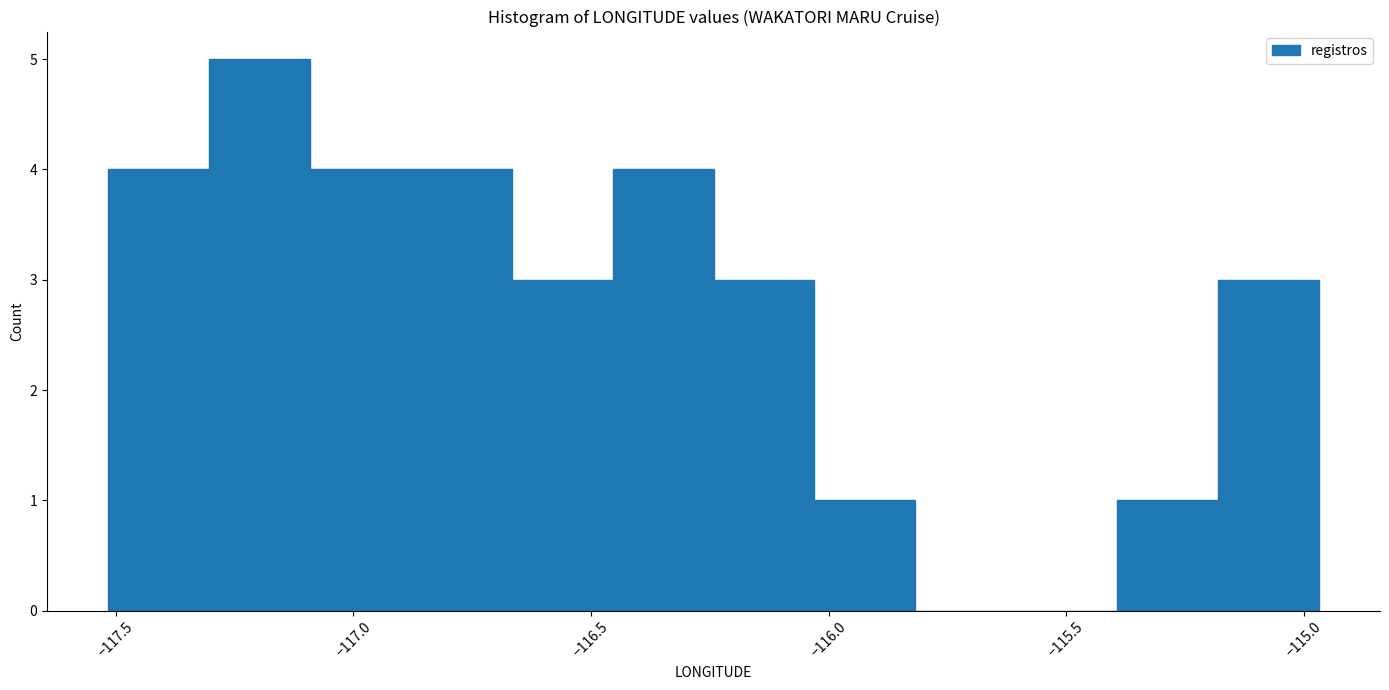

What is the height of the bar covering -116.90 to -116.65 on the x-axis? Neither the bar edges nor the heights are printed on the chart, so give them approximately, as read against the axes.

4